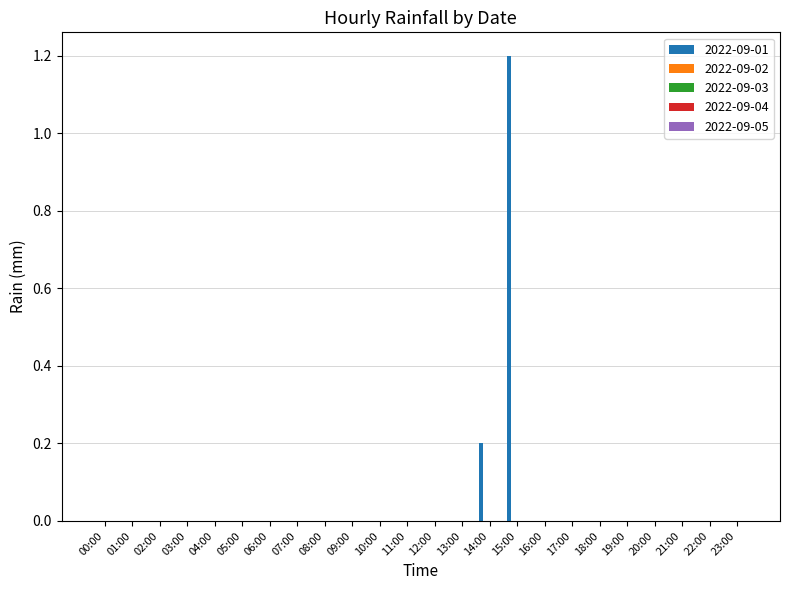

What is the maximum value shown in the chart?

1.2